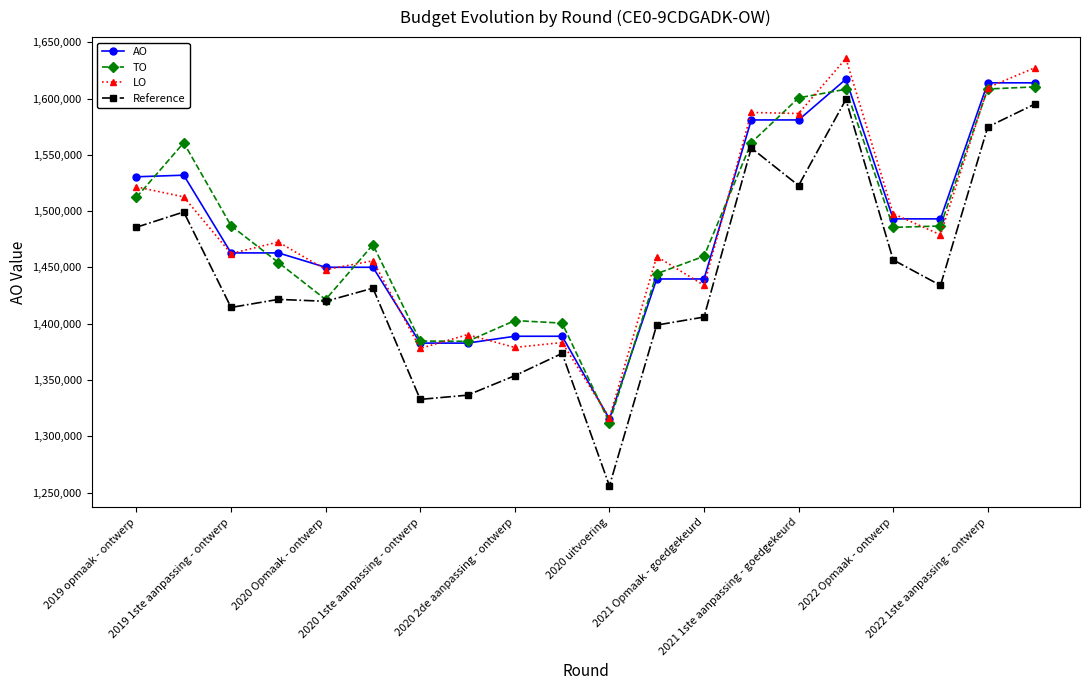

Which series ends up on top after the final intersection of TO and AO?

AO